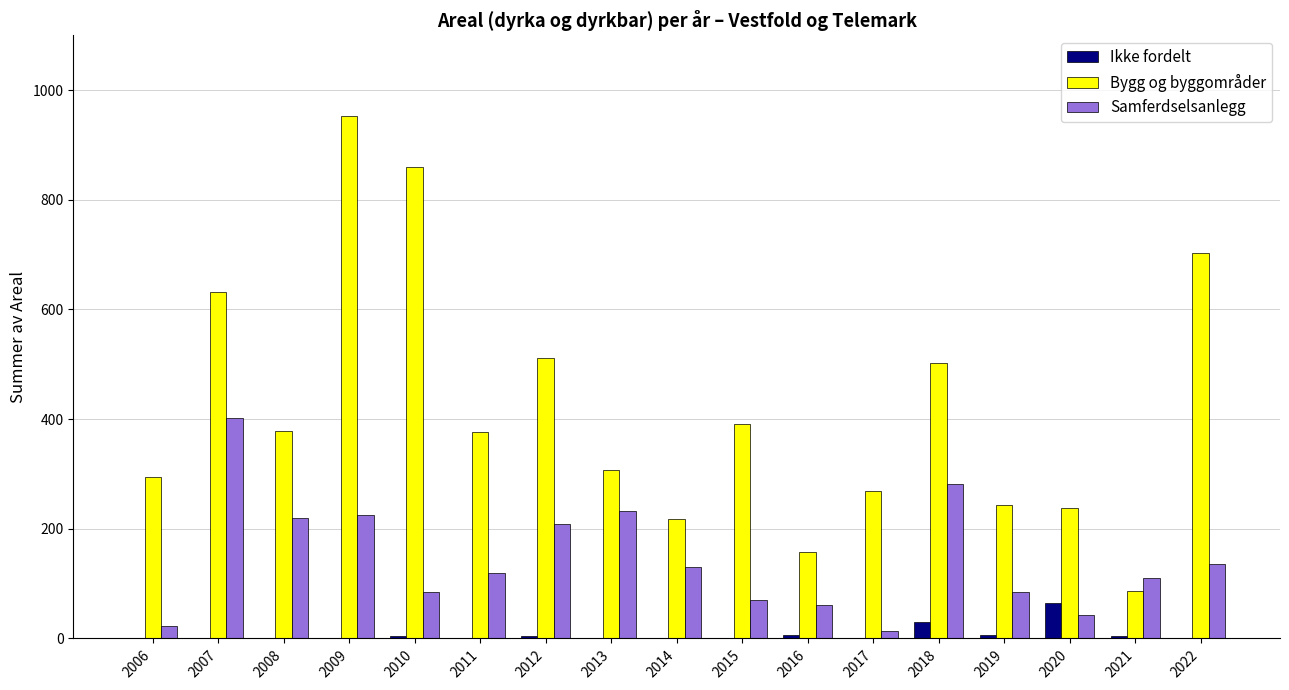

Is it true that Bygg og byggområder equals 308.0 at 2013?

True